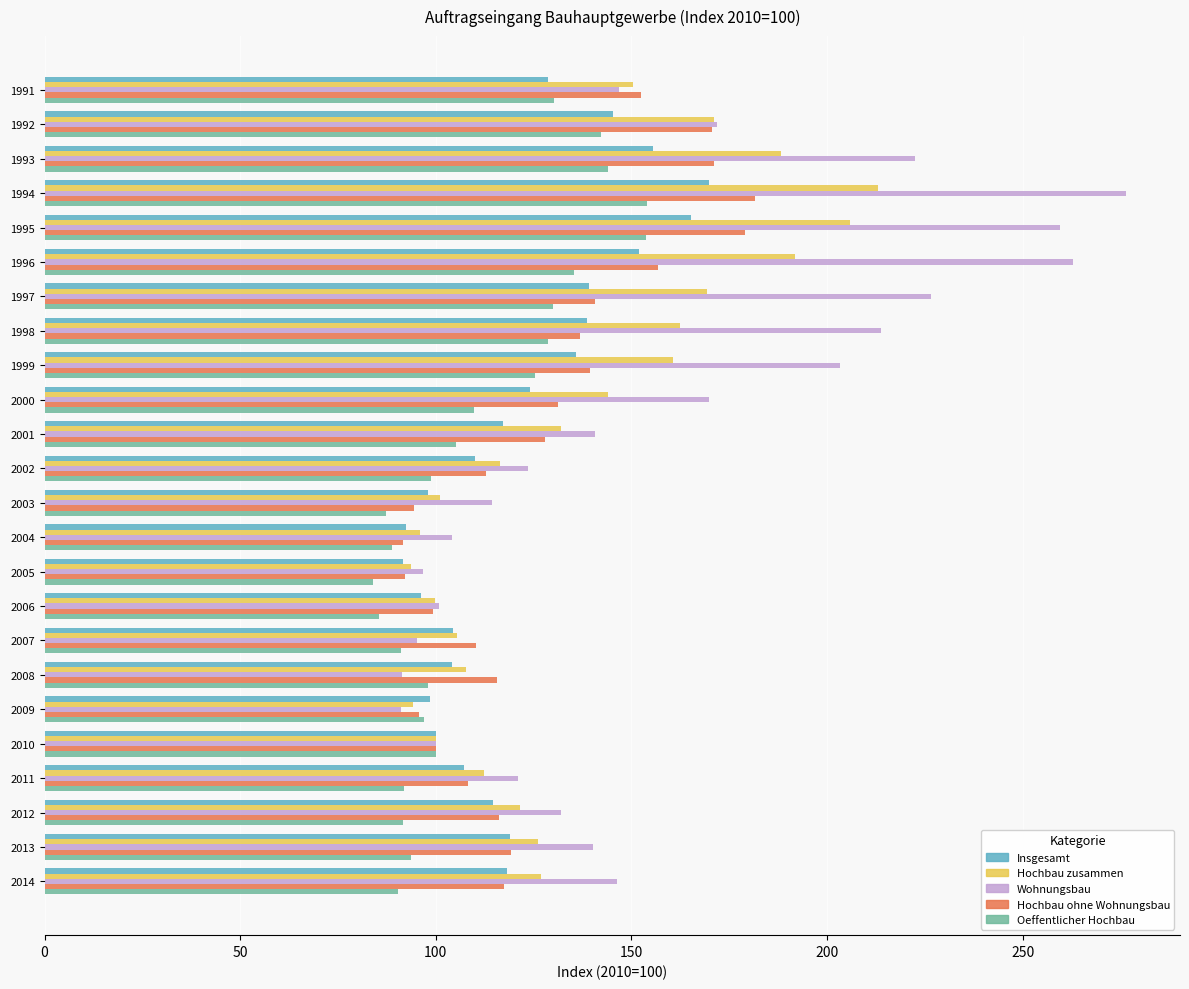

What is the sum of the Hochbau zusammen values at 2014 and 1997?

296.2